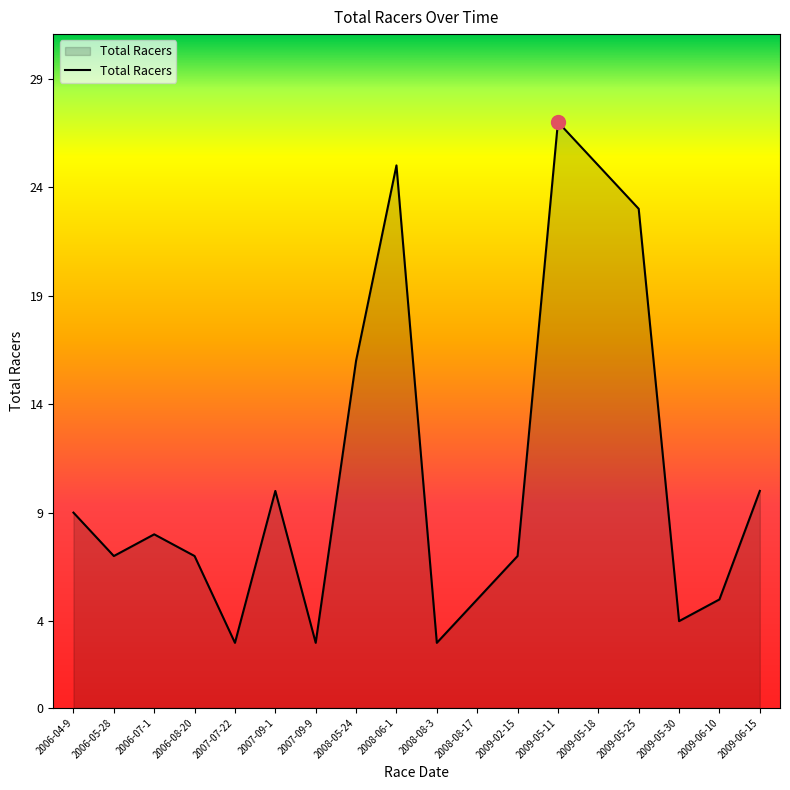

What is the change in value from 2007-07-22 to 2009-05-18?

+22